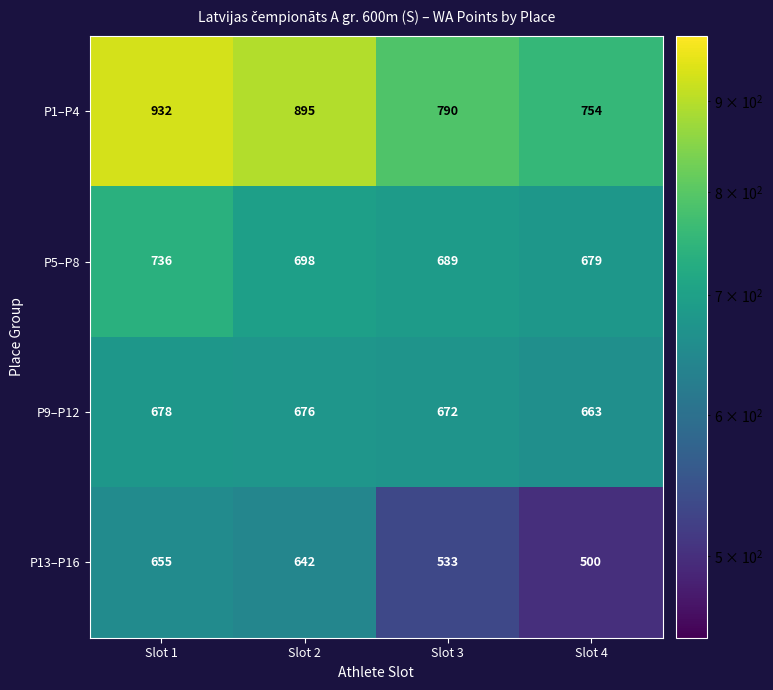

What is the difference between the second highest and minimum values in the P5–P8 series?

19